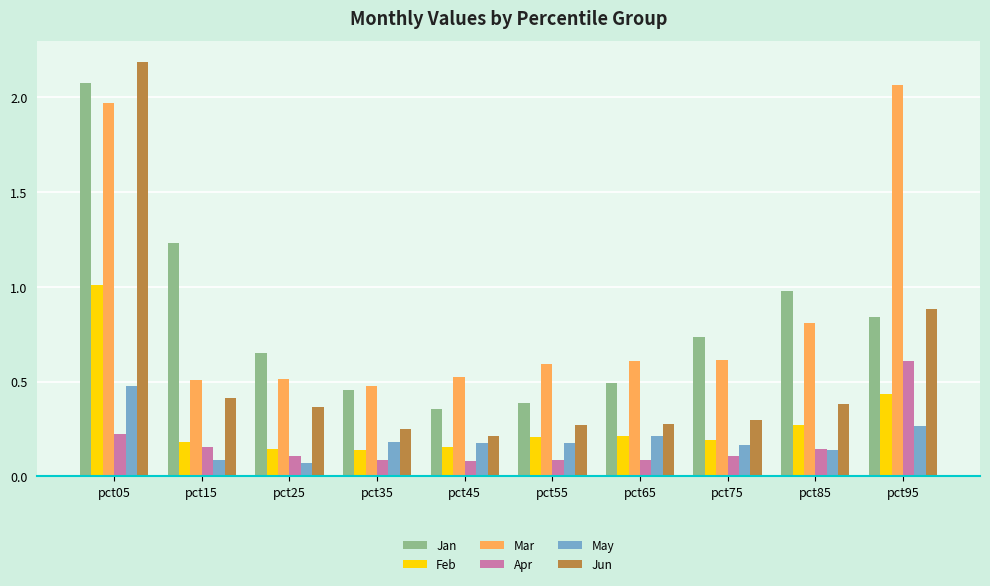

At which category is the sum across all series the highest?

pct05